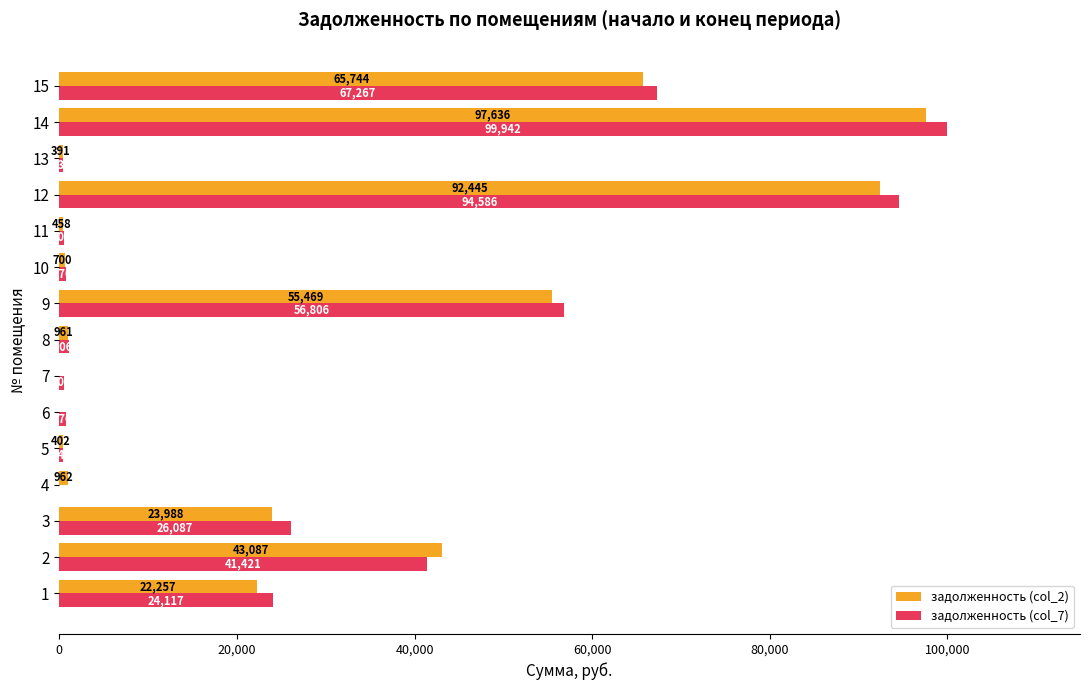

Is it true that задолженность (col_2) equals 43087.3 at 2?

True